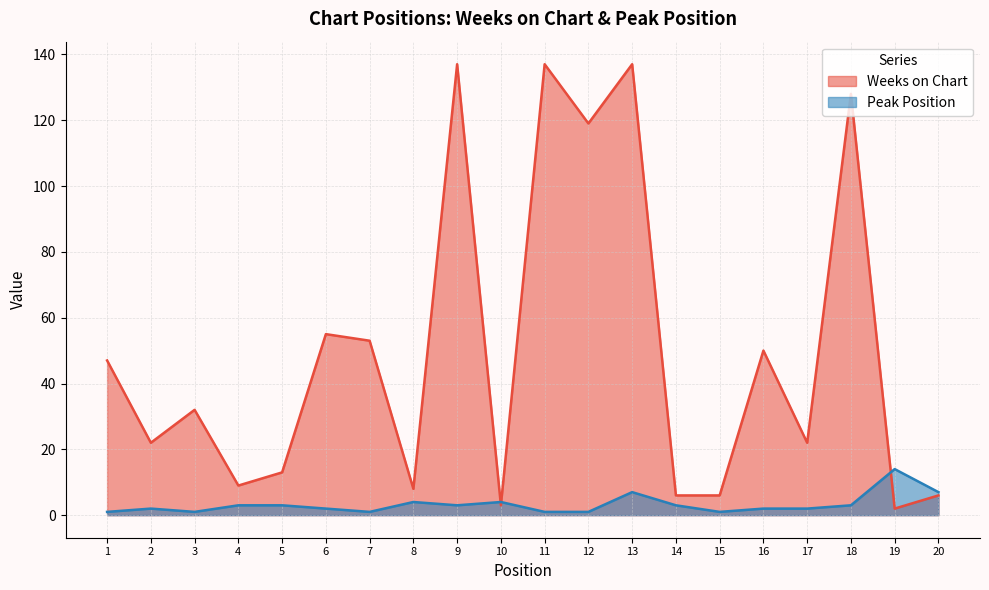

Which category has the lowest value across all series?

1